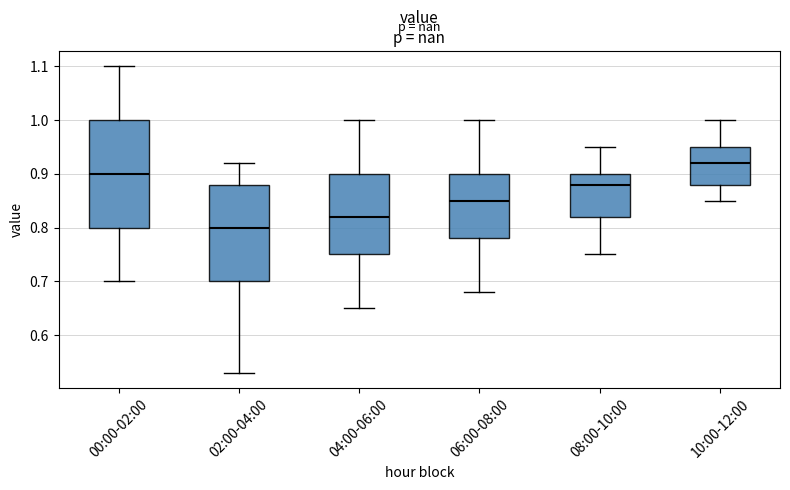

Where does the median line of the box for 10:00-12:00 sit on the y-axis? The values are not printed on the chart, so give them approximately, as read against the axis.

0.92